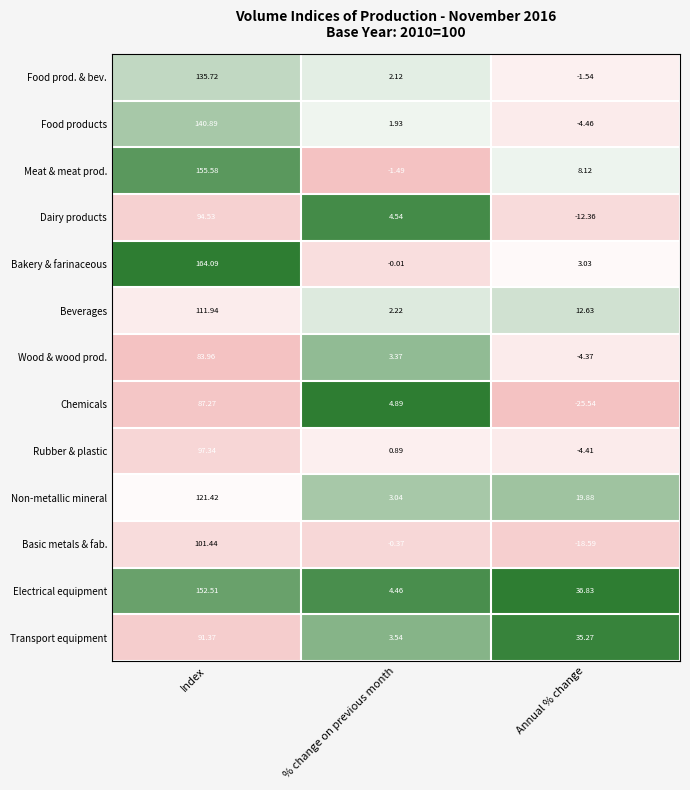

How many distinct data groups are displayed?

13